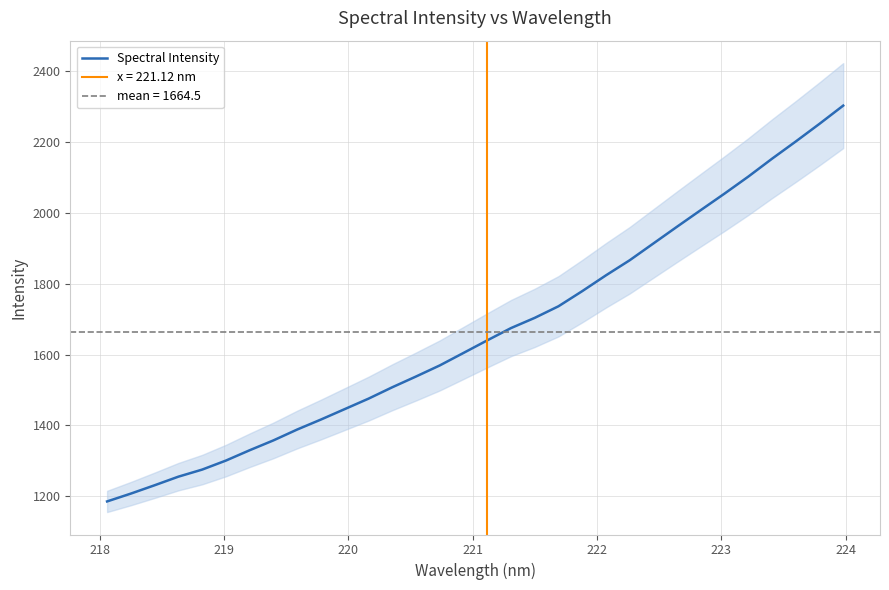

What is the lowest value of the Spectral Intensity series?

1185.4